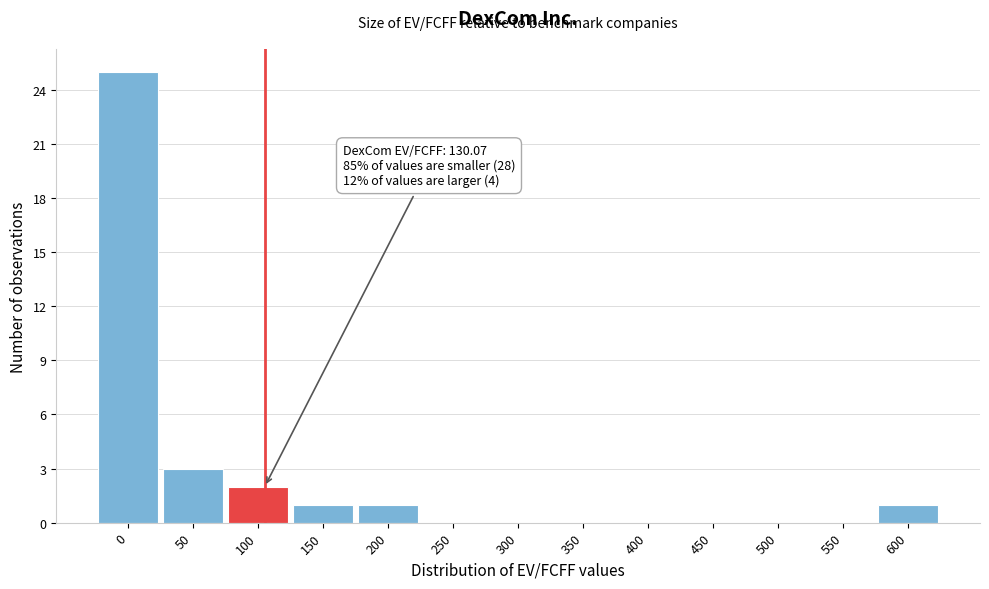

Reading right to left, extract all data points from this chart.

600=1	550=0	500=0	450=0	400=0	350=0	300=0	250=0	200=1	150=1	100=2	50=3	0=25